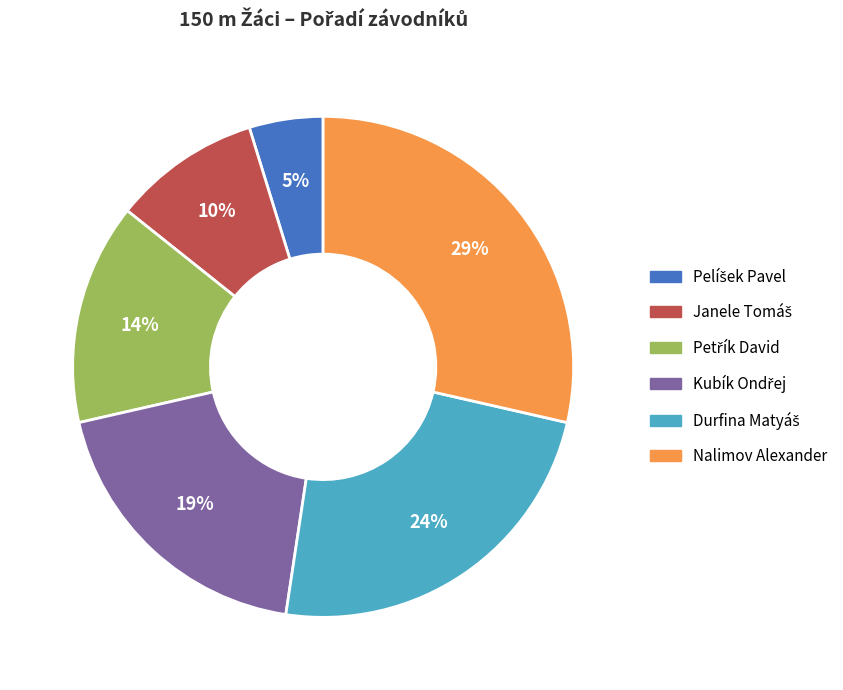

To the nearest percent, what percentage of the pie is Nalimov Alexander?

29%